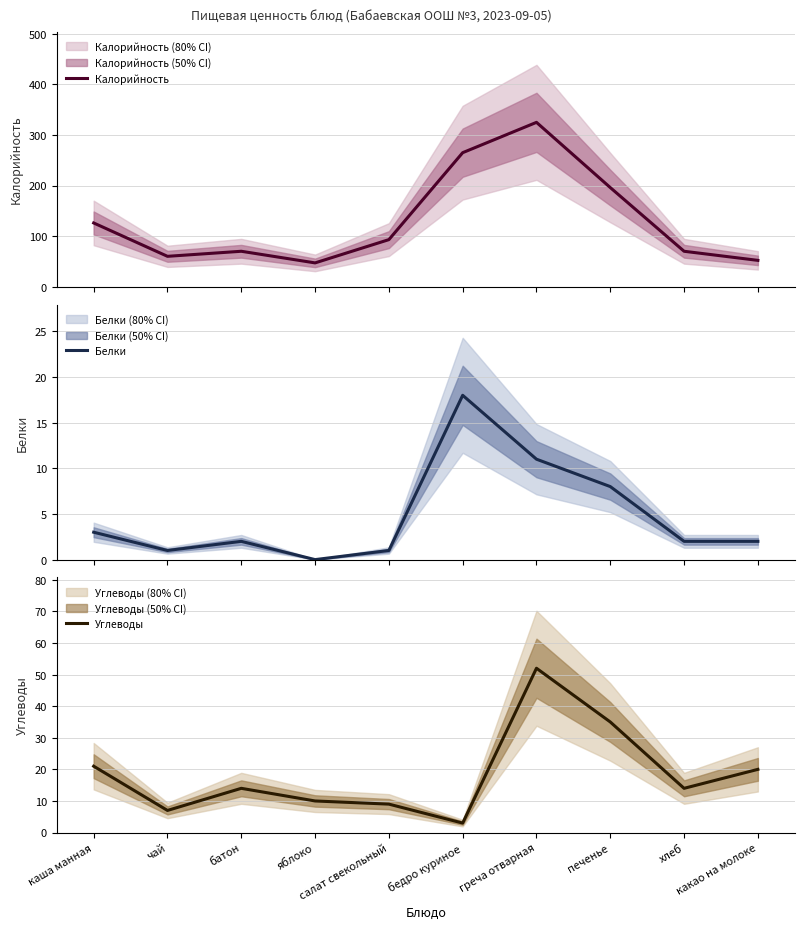

Rank the series at салат свекольный from lowest to highest value.

Белки, Углеводы, Калорийность